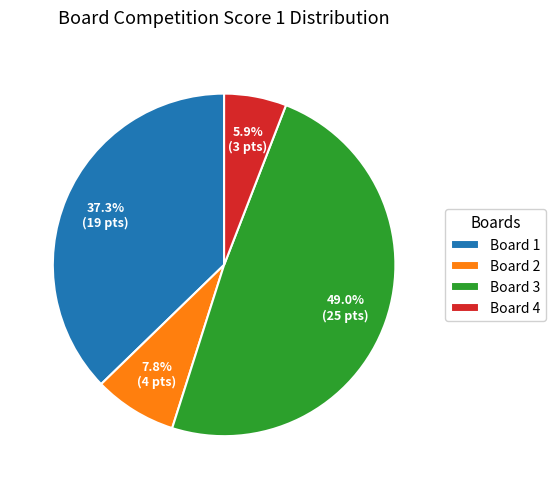

Approximately how many times larger is the value at Board 2 compared to Board 1?

0.2